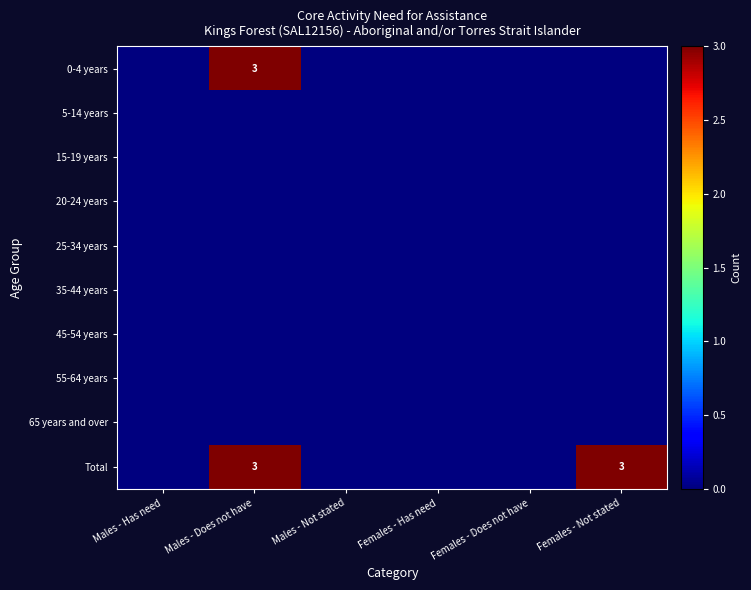

True or false: 65 years and over has a value of 0 at Males - Has need.

True